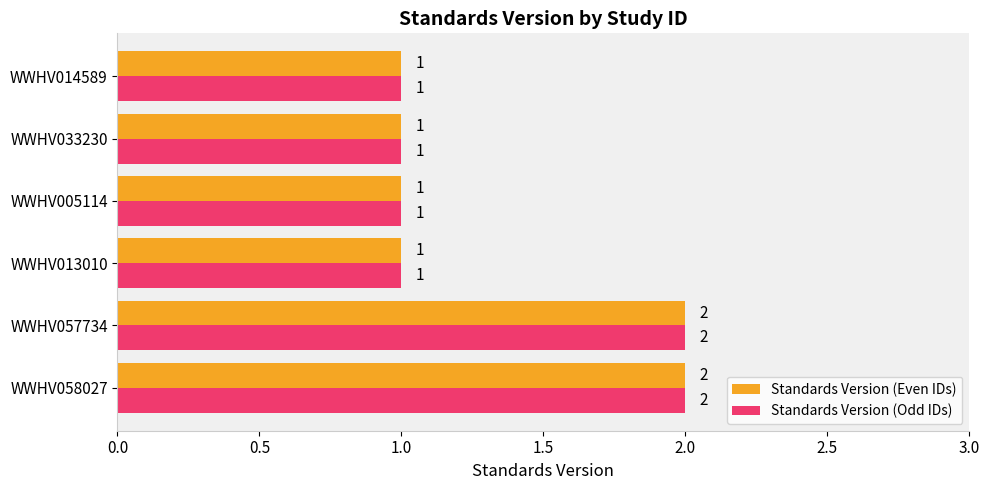

Is it true that Standards Version (Odd IDs) equals 1 at WWHV005114?

True